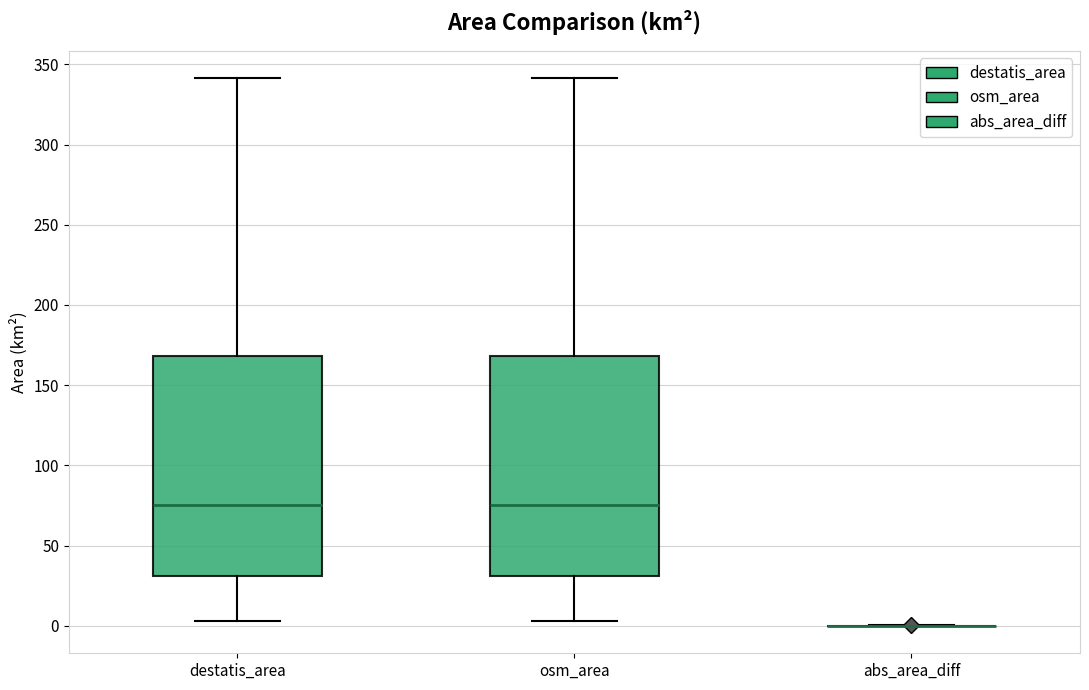

Reading left to right, read every box against the y-axis: the position of its median line, the range the box covers, and the ends of its whiskers. The values are not printed on the chart, so give them approximately, as read against the axis.

destatis_area: median 75, box 30 to 170, whiskers 5 to 340
osm_area: median 75, box 30 to 170, whiskers 5 to 340
abs_area_diff: box collapsed to a line at 0, whiskers 0 to 0